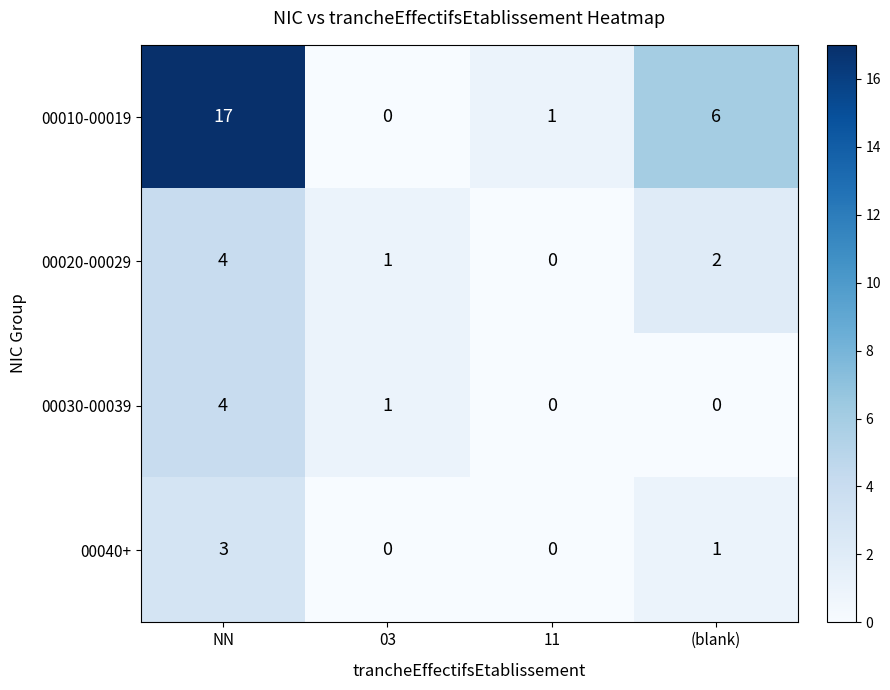

True or false: 00030-00039 has a value of 1 at 03.

True